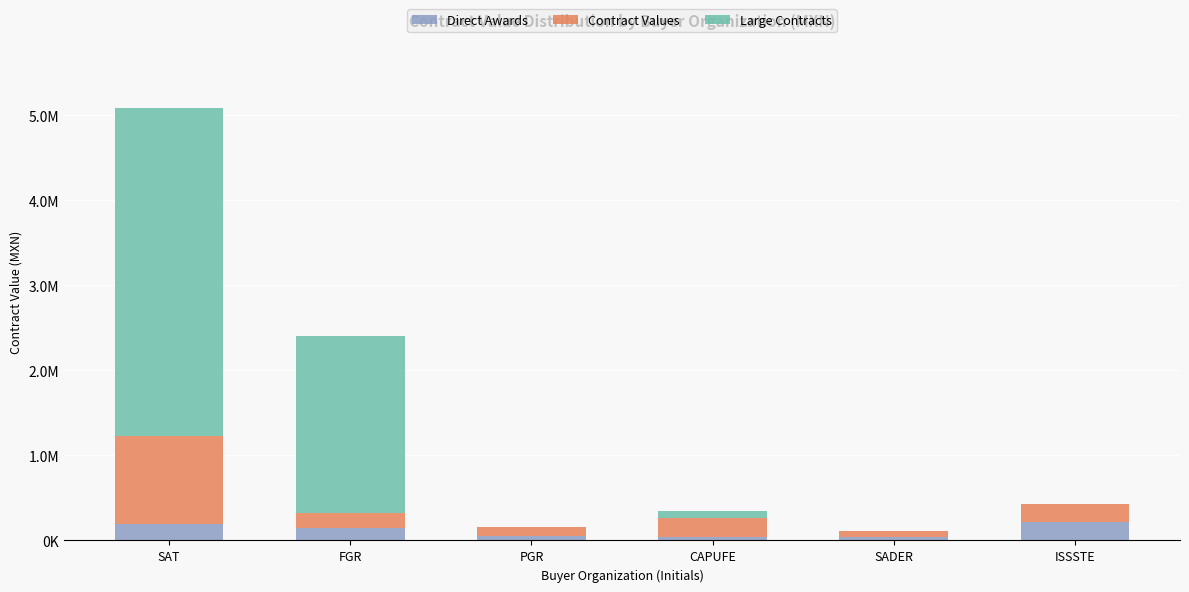

At SADER, list the series in order from largest to smallest.

Contract Values, Direct Awards, Large Contracts